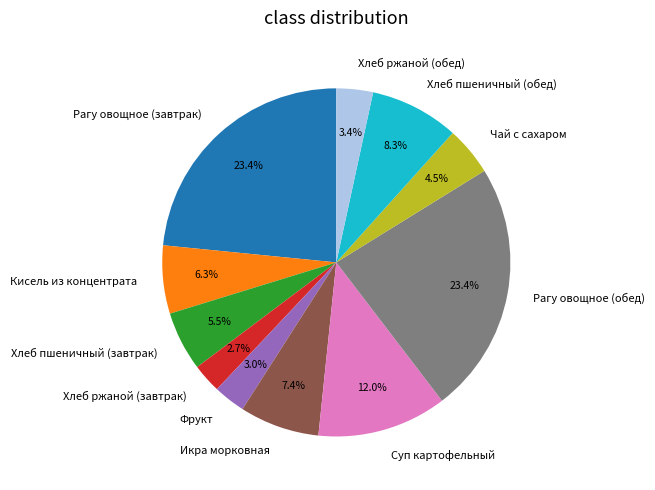

Is there a majority slice in this chart?

No